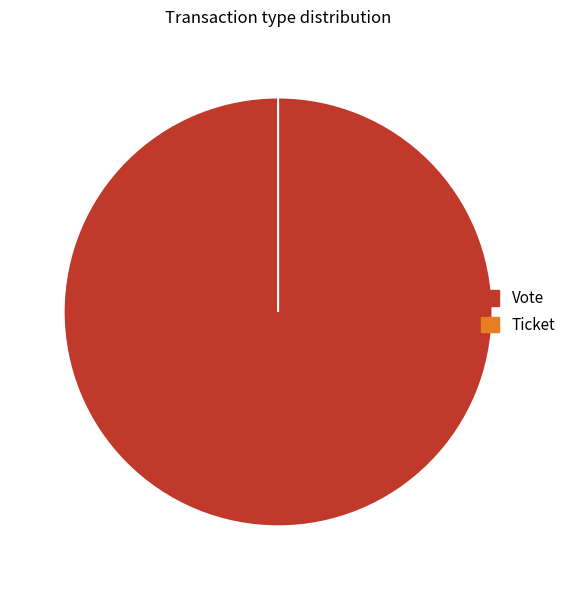

To the nearest percent, what portion does Vote represent?

100%